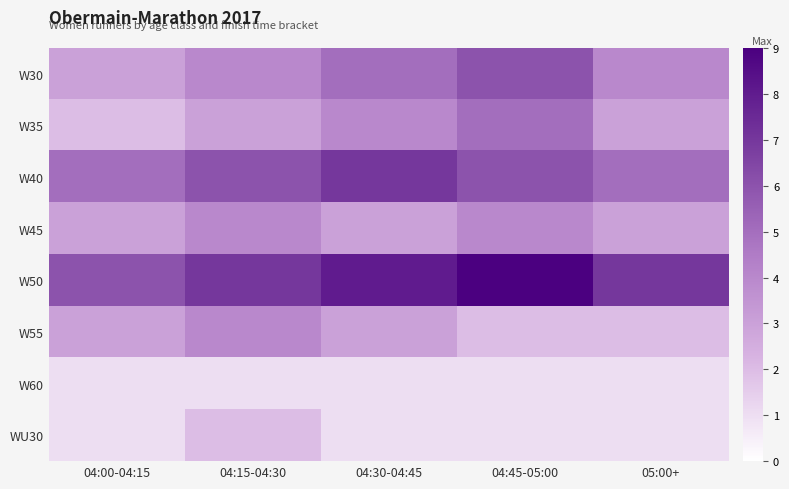

At how many categories does at least one series exceed 4?

5